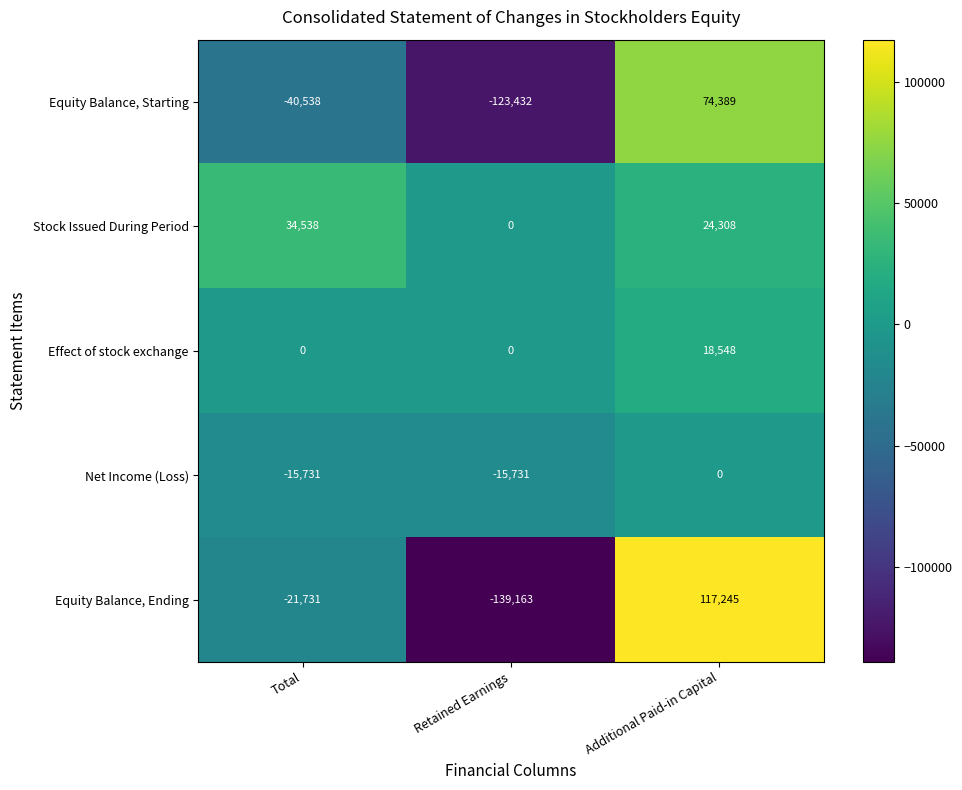

Count the number of categories in the chart.

3